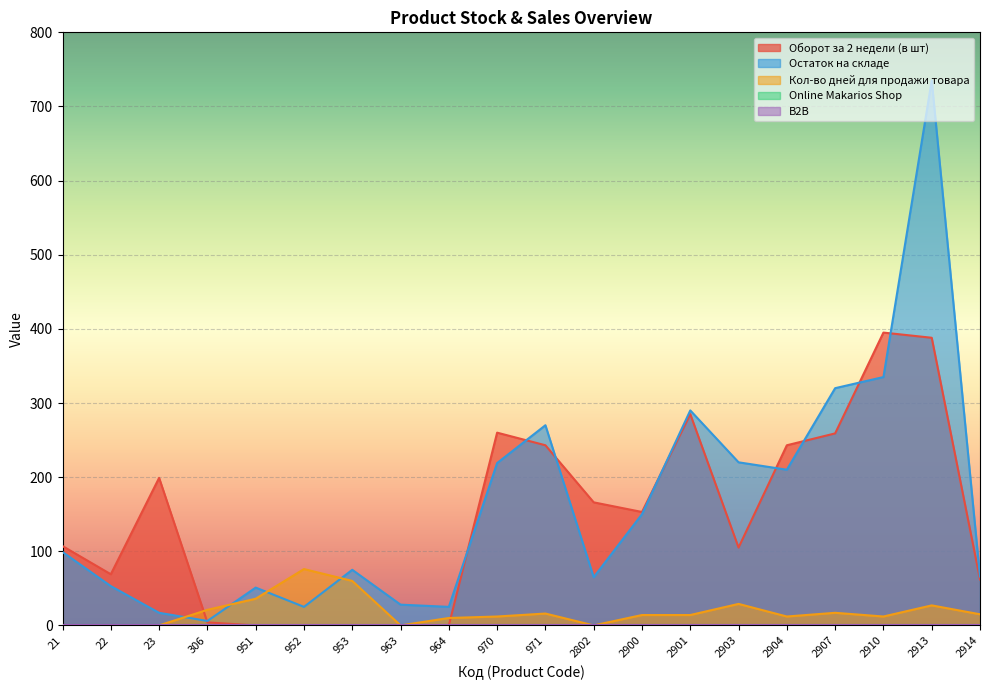

Reading right to left, what are all the values shown in this chart?

Оборот за 2 недели (в шт): 2914=62	2913=388	2910=395	2907=259	2904=243	2903=105	2901=285	2900=153	2802=166	971=243	970=260	964=0	963=0	953=0	952=0	951=0	306=4	23=199	22=69	21=107
Остаток на складе: 2914=66	2913=735	2910=335	2907=320	2904=210	2903=220	2901=290	2900=150	2802=65	971=270	970=219	964=25	963=28	953=75	952=25	951=51	306=6	23=17	22=53	21=99
Кол-во дней для продажи товара: 2914=15	2913=27	2910=12	2907=17	2904=12	2903=29	2901=14	2900=14	2802=0	971=16	970=12	964=10	963=0	953=60	952=76	951=36	306=21	23=0	22=0	21=0